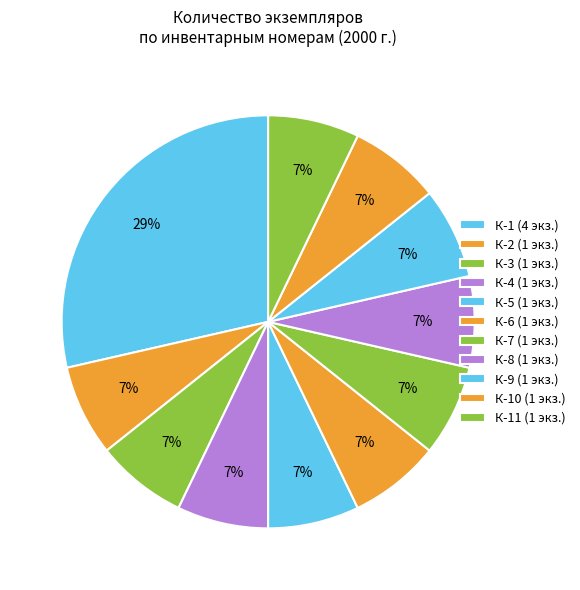

To the nearest percent, what is the difference between the largest and smallest slice percentages?

21%